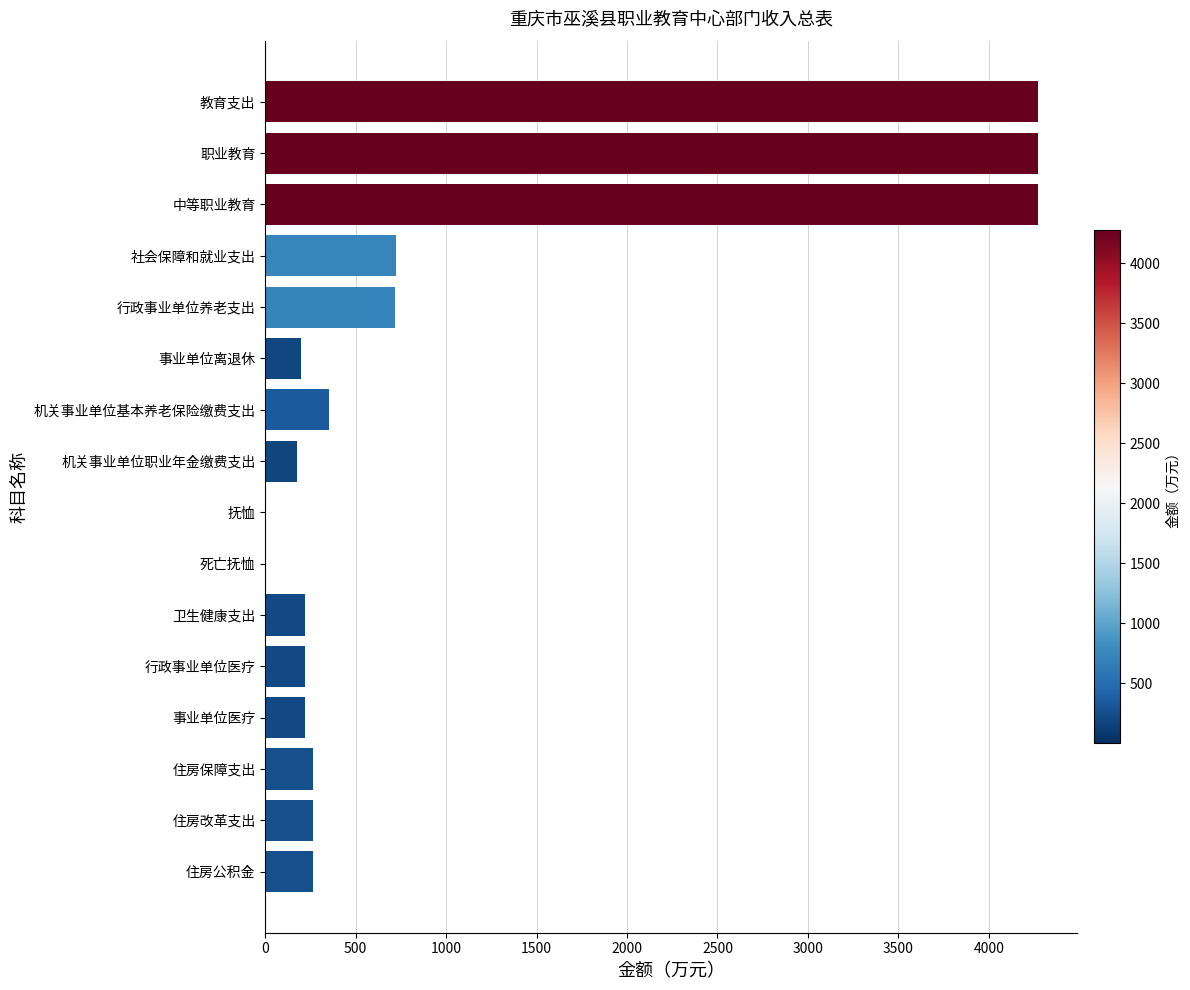

True or false: the data shows 4273.9 at 教育支出.

True